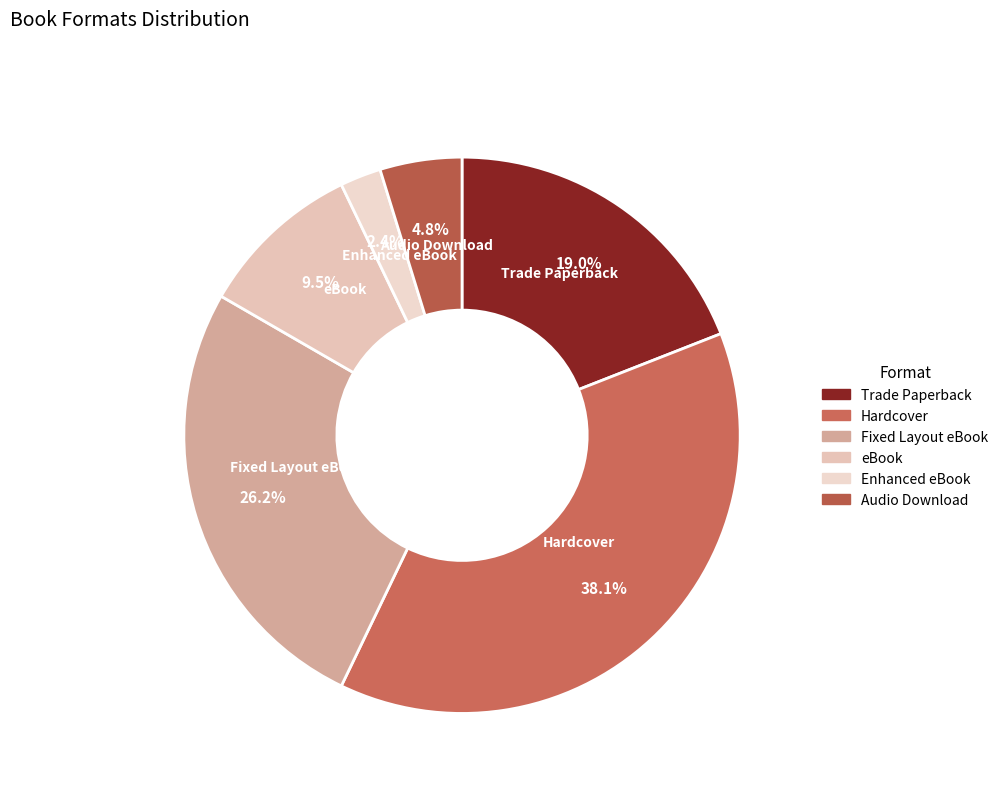

True or false: Audio Download accounts for 5% of the total.

True